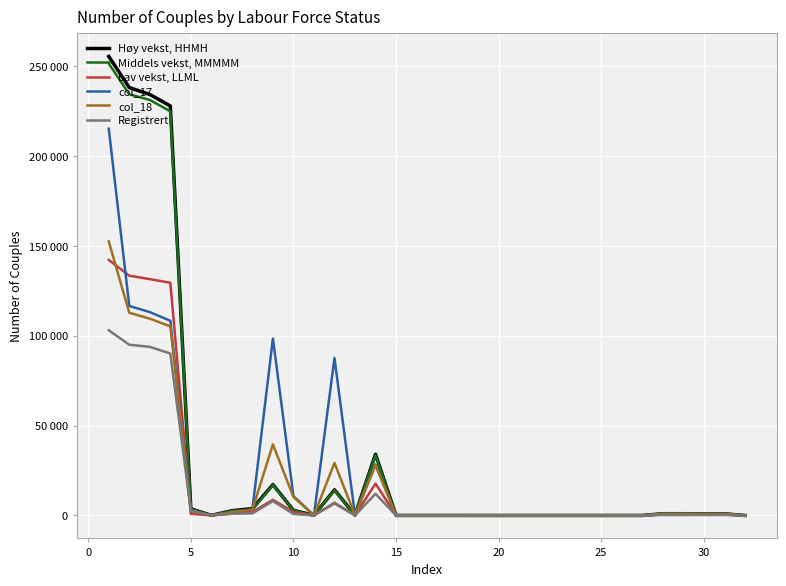

List the series in order of their peak value, highest first.

Høy vekst, HHMH, Middels vekst, MMMMM, col_17, col_18, Lav vekst, LLML, Registrert